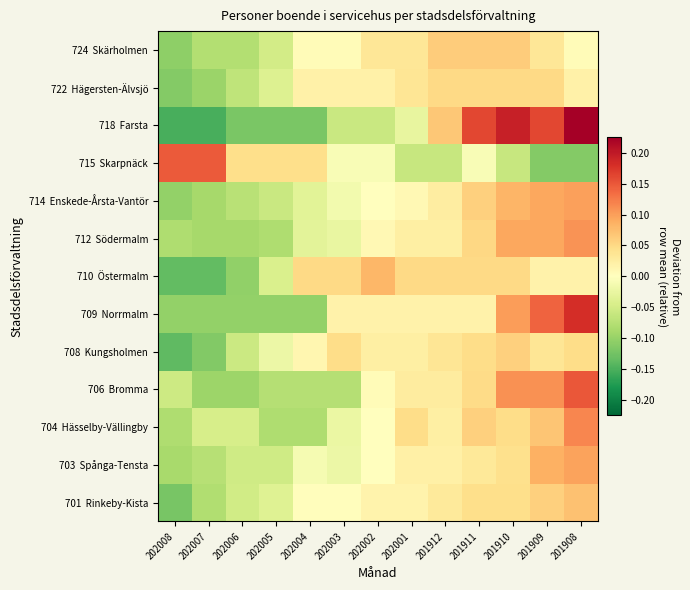

What is the spread (max minus min) of values at 202005?

0.2